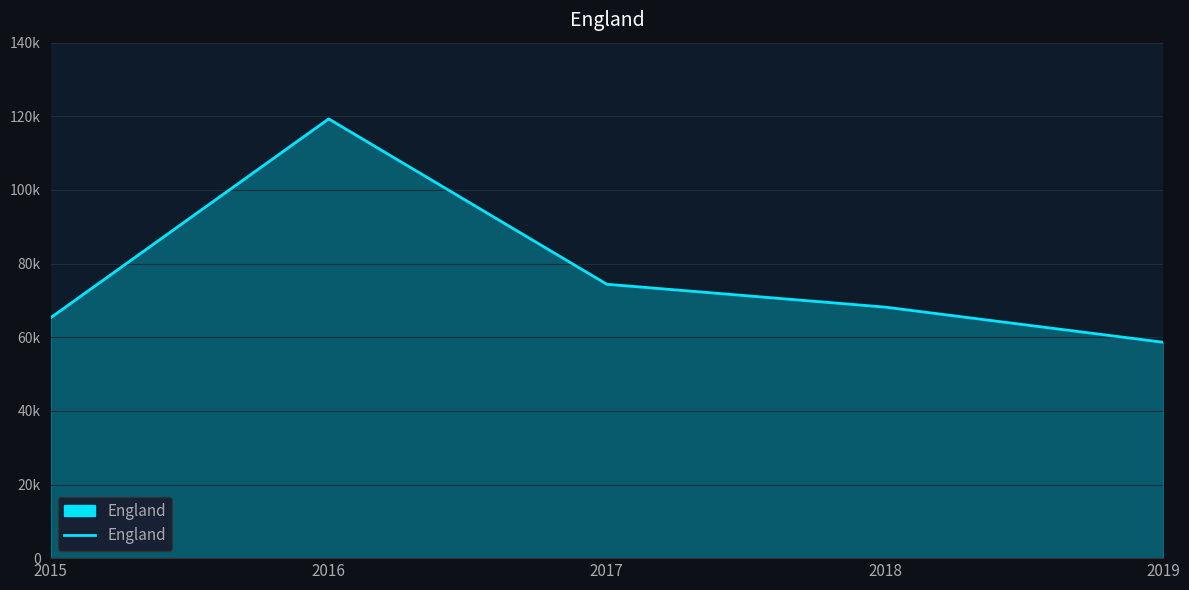

Is this an area chart (filled region under the line)?

Yes